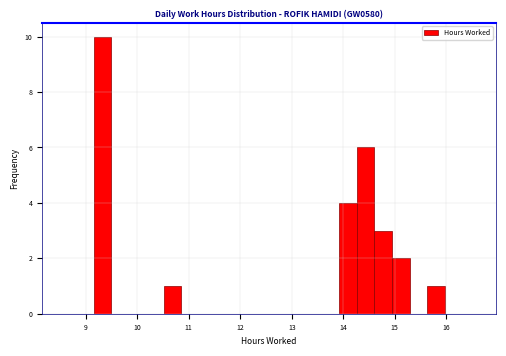

Around what value on the x-axis is the tallest bar? Give the approximate position of its centre, as read against the axis.

9.3